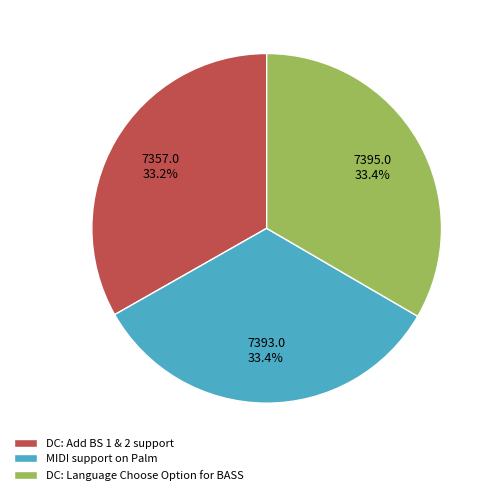

What is the ratio of the value at DC: Language Choose Option for BASS to the value at MIDI support on Palm?

1.0